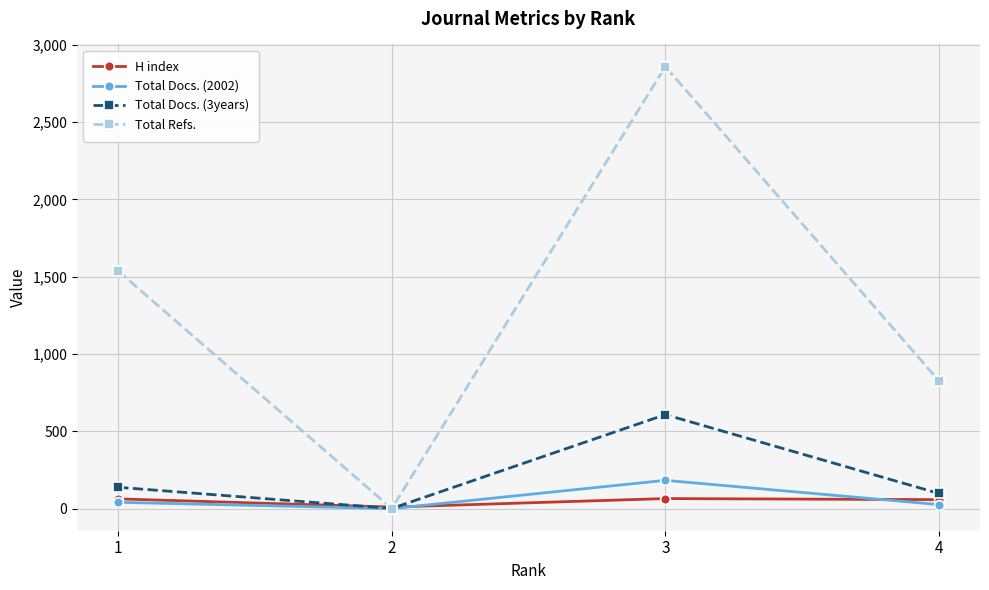

How many values in the Total Refs. series are below 1537?

2